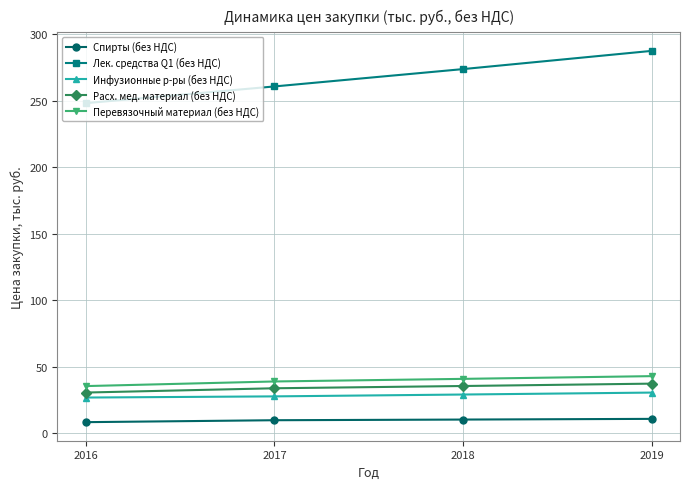

What are all the series names shown in the legend?

Спирты (без НДС), Лек. средства Q1 (без НДС), Инфузионные р-ры (без НДС), Расх. мед. материал (без НДС), Перевязочный материал (без НДС)